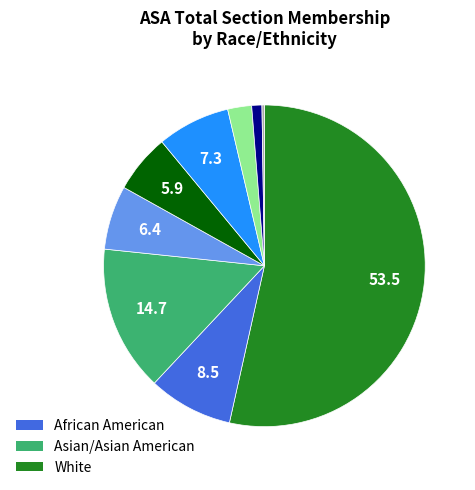

Does any single category account for the majority?

Yes